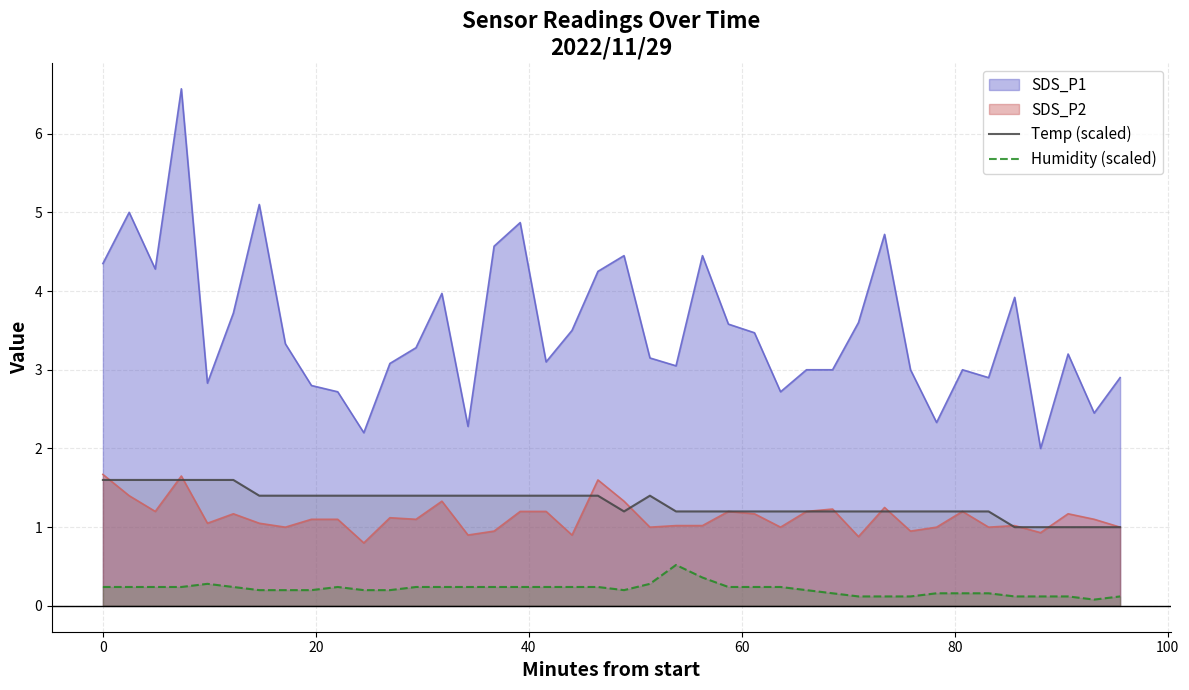

Which series has the largest total across all categories?

SDS_P1